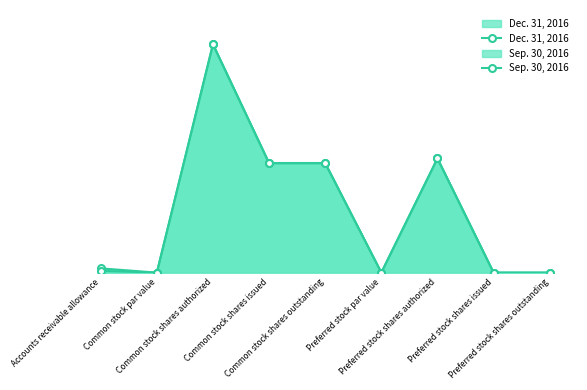

Is it true that Sep. 30, 2016 equals 7715876 at Common stock shares outstanding?

False